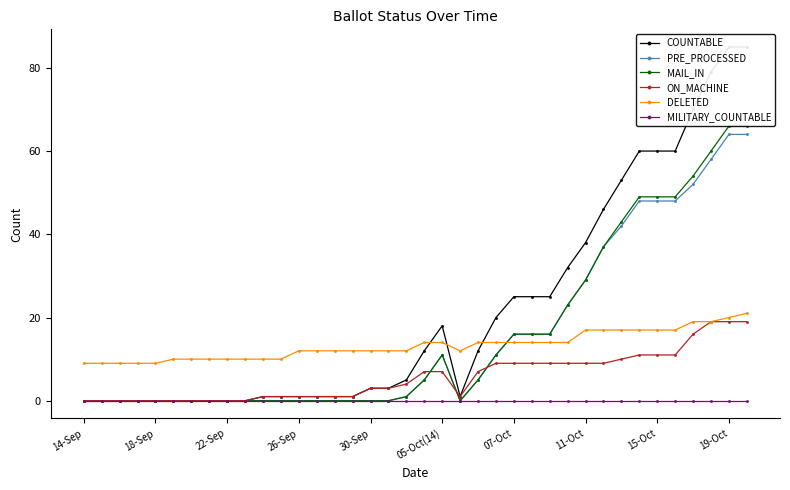

How many data points does each series have?

38